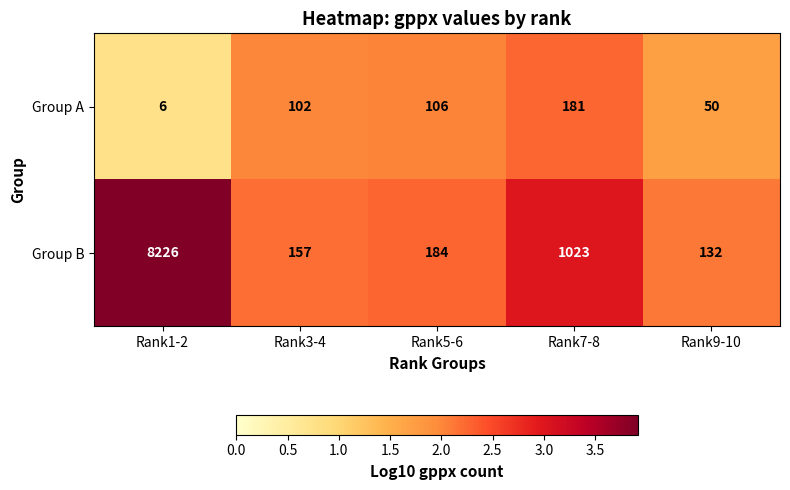

Between Rank1-2 and Rank3-4, which series saw the biggest shift?

Group B